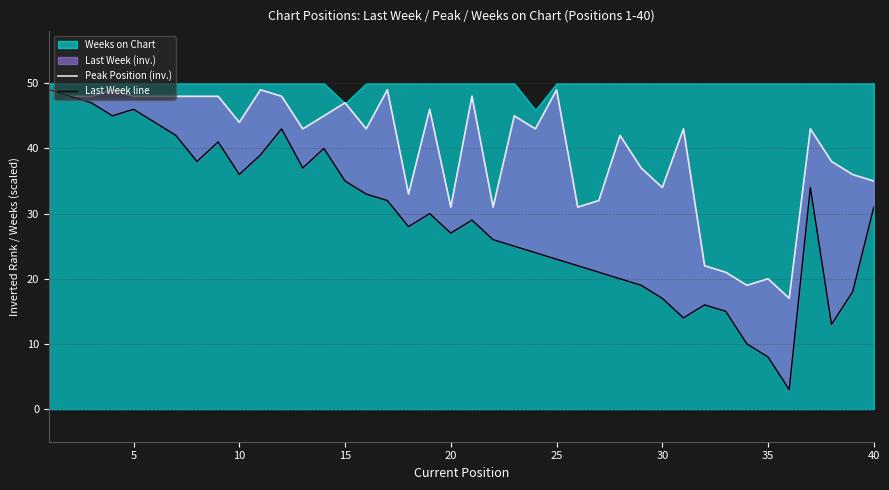

How many interior local peaks does the Peak Position (inv.) series have?

12